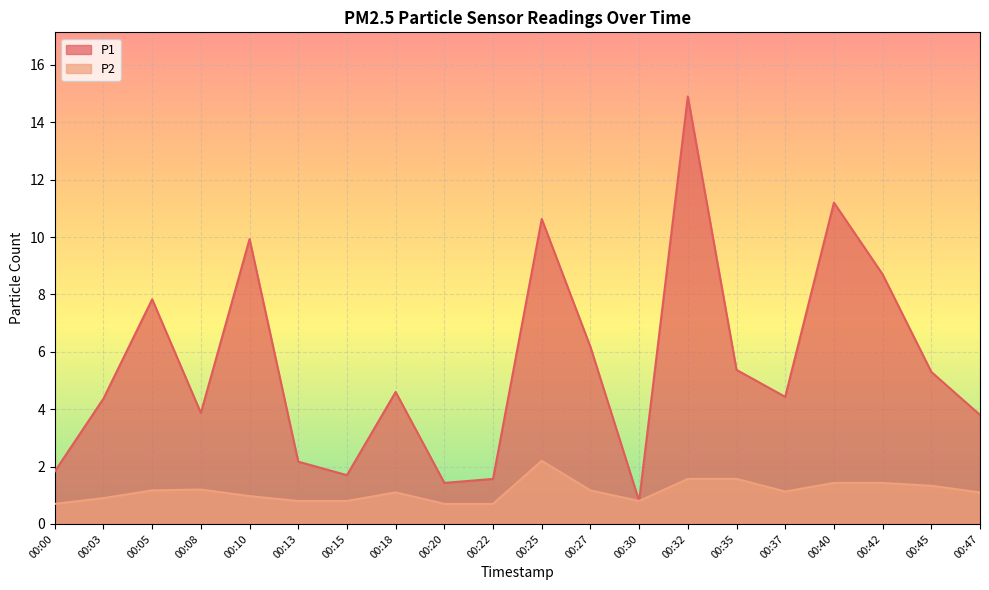

Which series changed the most between 00:42 and 00:47?

P1